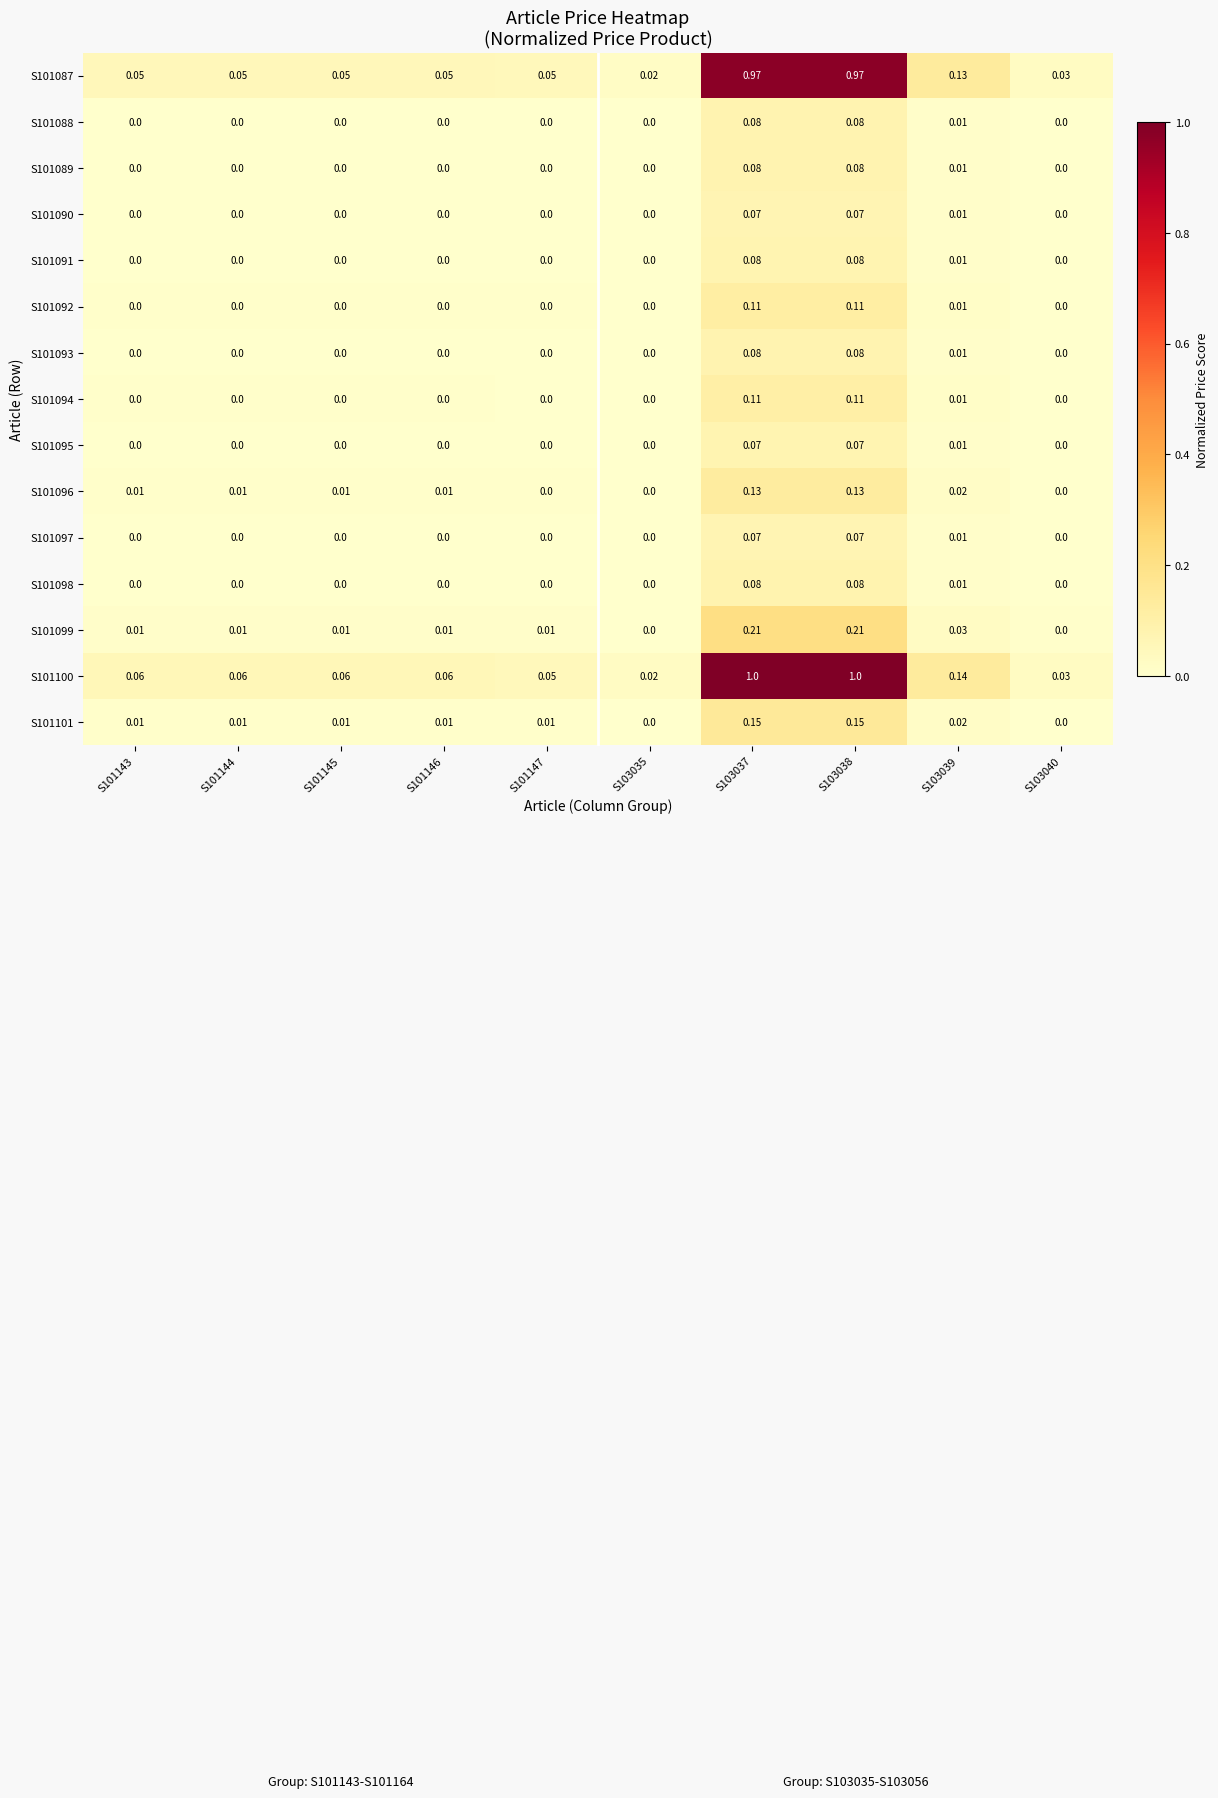

Is the value of S101100 at S101145 greater than the value of S101087 at S101145?

Yes